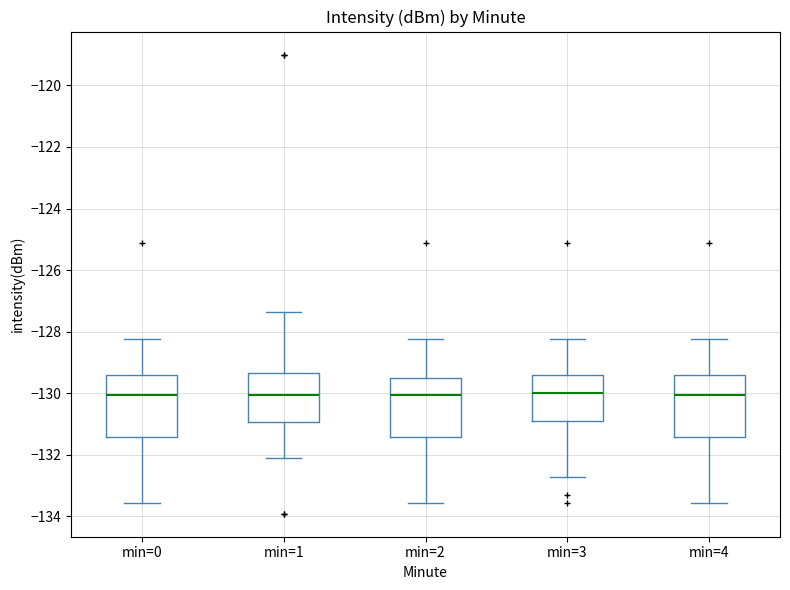

Reading left to right, transcribe this box plot: for each box, give where its median line is, the range the box spans, and where its two whiskers end, as read against the y-axis. The values are not printed on the chart, so give them approximately, as read against the axis.

min=0: median -130.0, box -131.4 to -129.4, whiskers -133.6 to -128.2
min=1: median -130.0, box -131.0 to -129.4, whiskers -132.2 to -127.4
min=2: median -130.0, box -131.4 to -129.6, whiskers -133.6 to -128.2
min=3: median -130.0, box -131.0 to -129.4, whiskers -132.8 to -128.2
min=4: median -130.0, box -131.4 to -129.4, whiskers -133.6 to -128.2